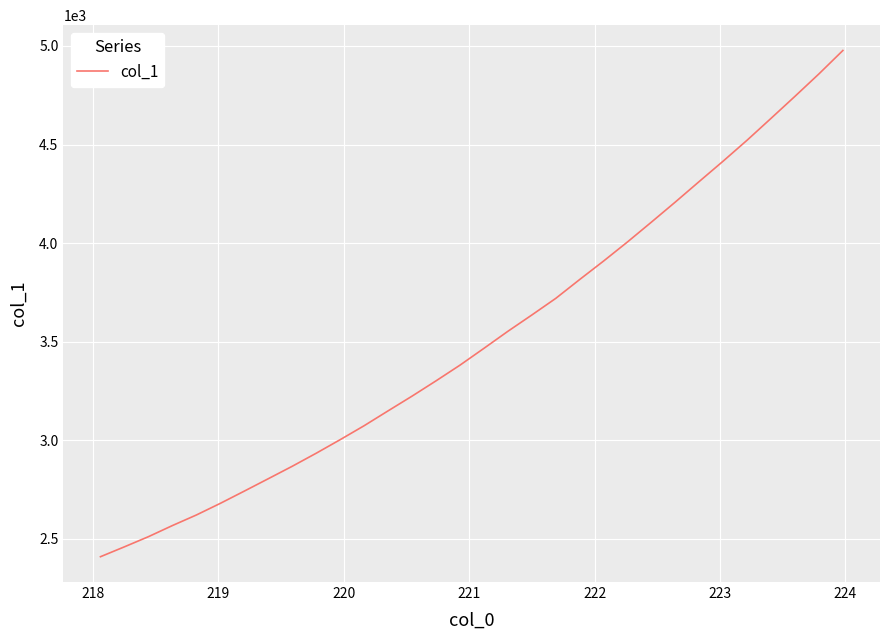

What is the difference between the maximum and minimum values?

2569.1